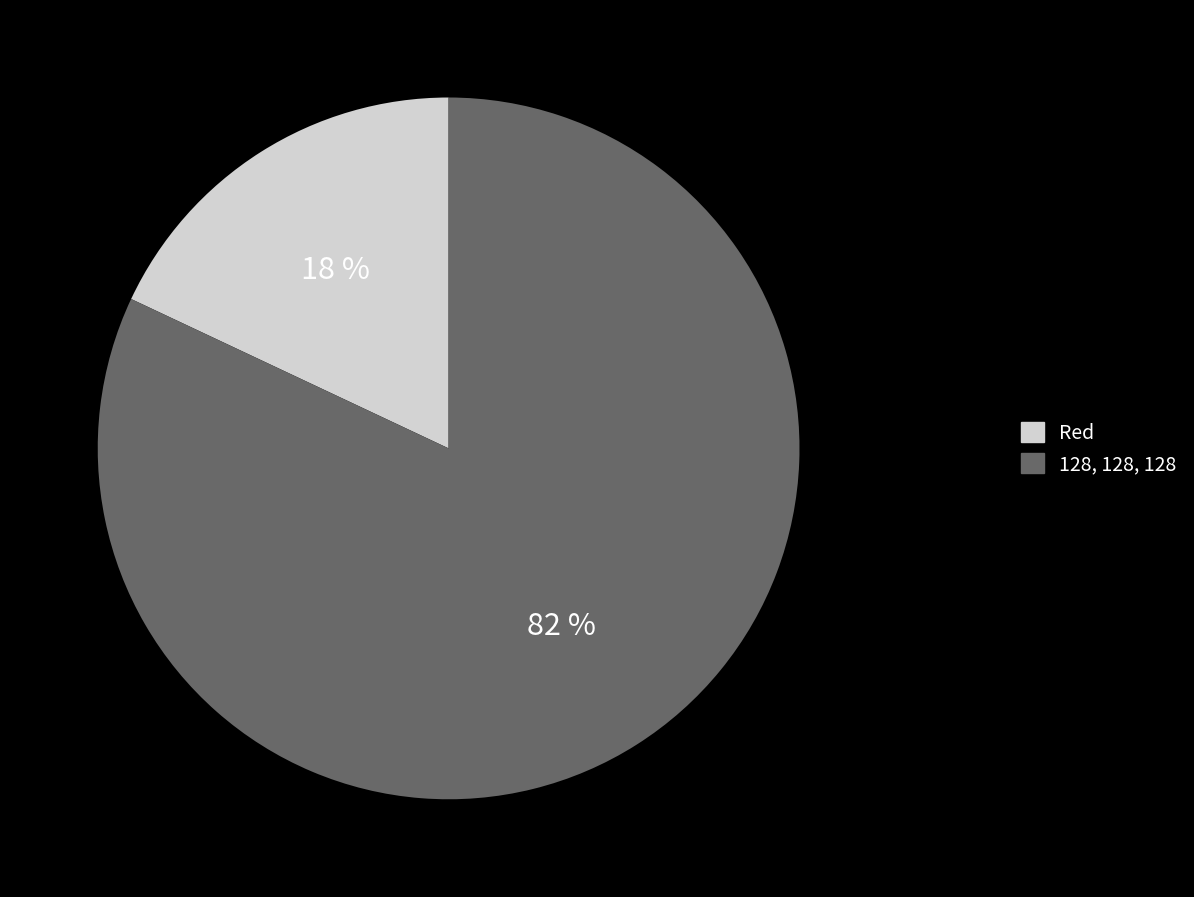

Is the sum of 128, 128, 128 and Red greater than half?

Yes